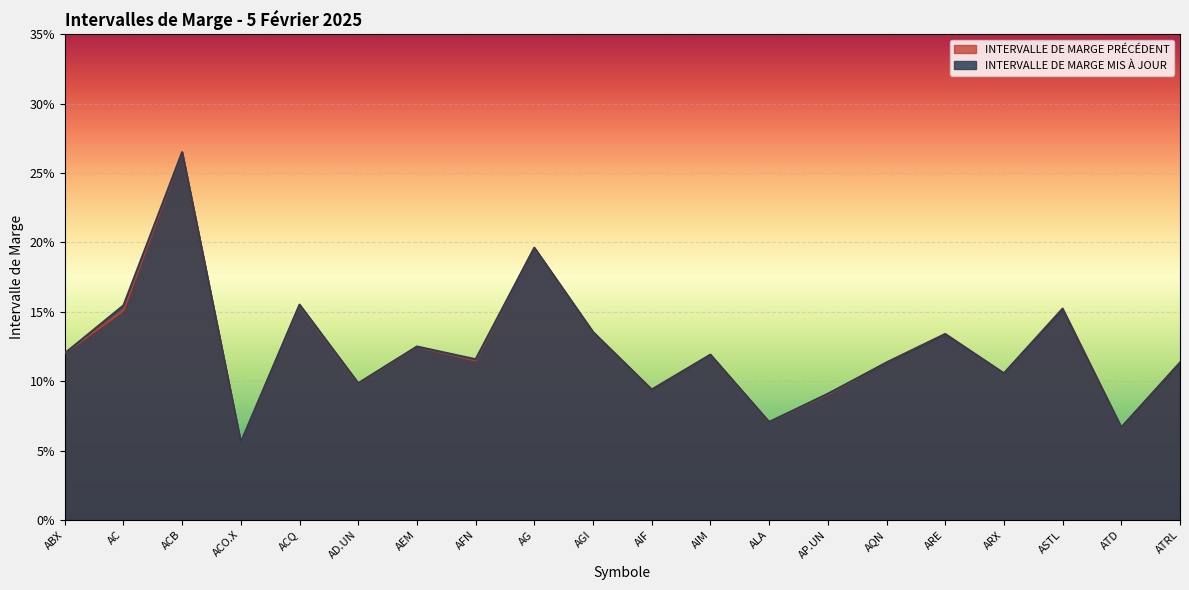

What value does the INTERVALLE DE MARGE PRÉCÉDENT series have at AIM?

0.1